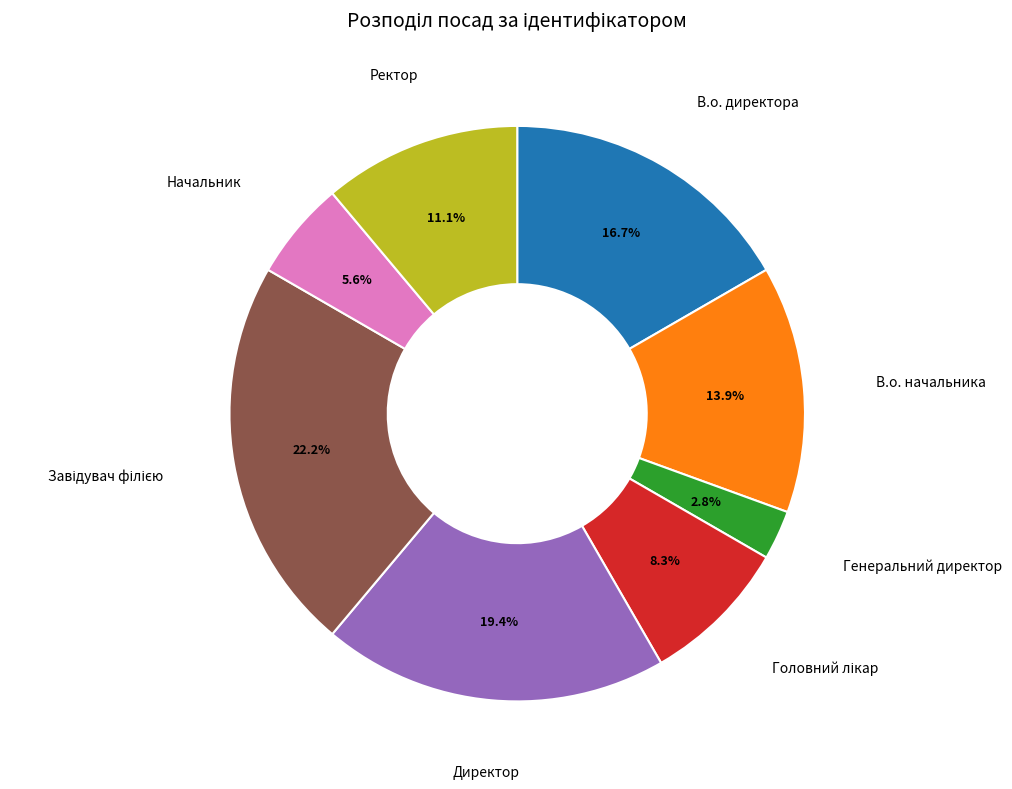

Does any single category account for the majority?

No